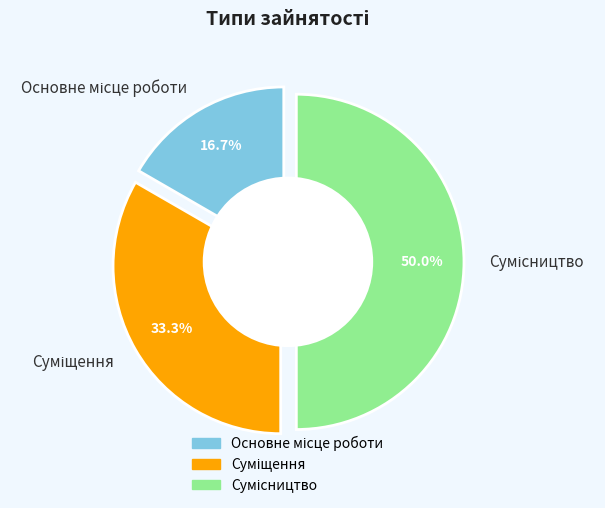

To the nearest percent, what is the difference between the largest and smallest slice percentages?

33%